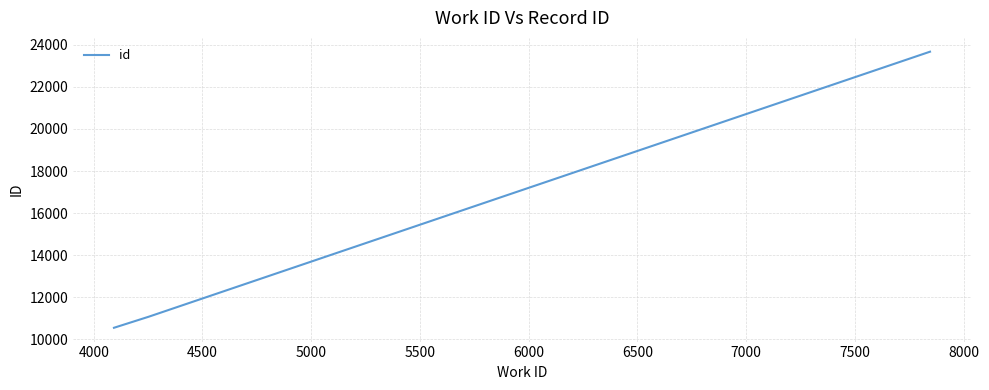

What is the greatest value displayed?

23678